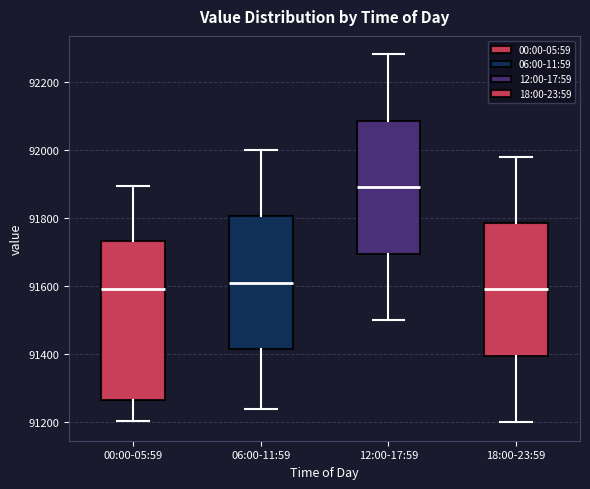

Where is the lower edge of the box for 12:00-17:59 on the y-axis? The values are not printed on the chart, so give them approximately, as read against the axis.

91700